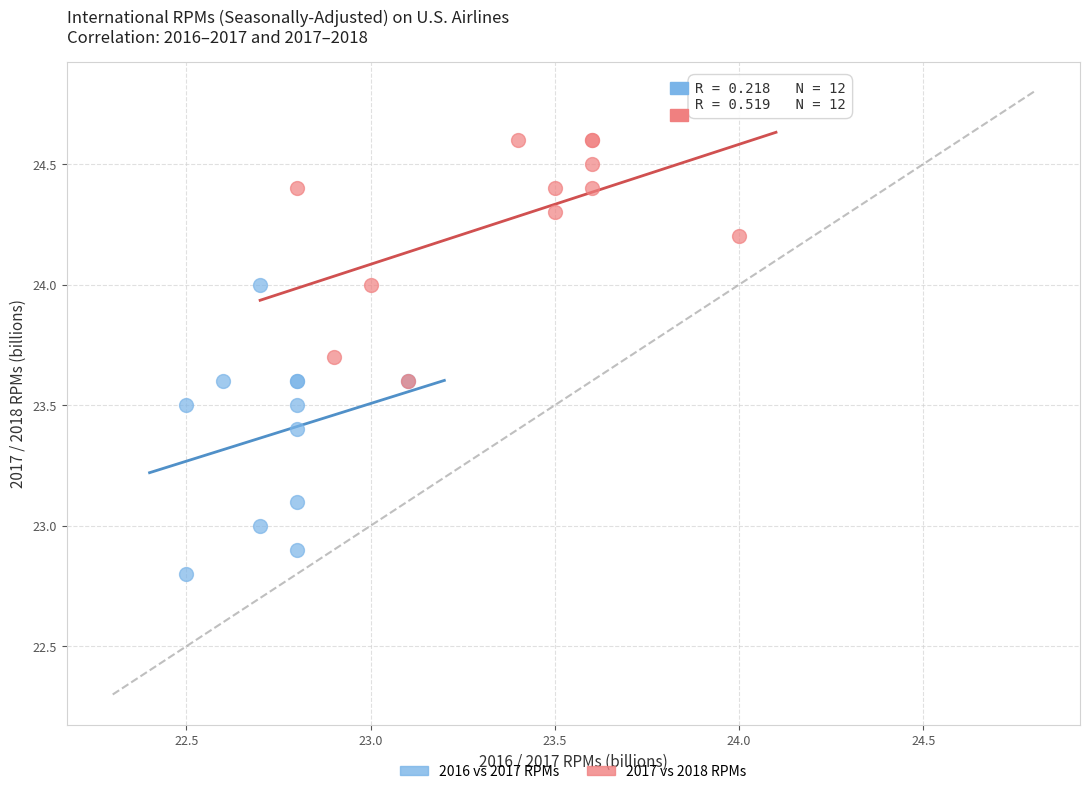

Which series contains the lowest Y value?

2016 vs 2017 RPMs